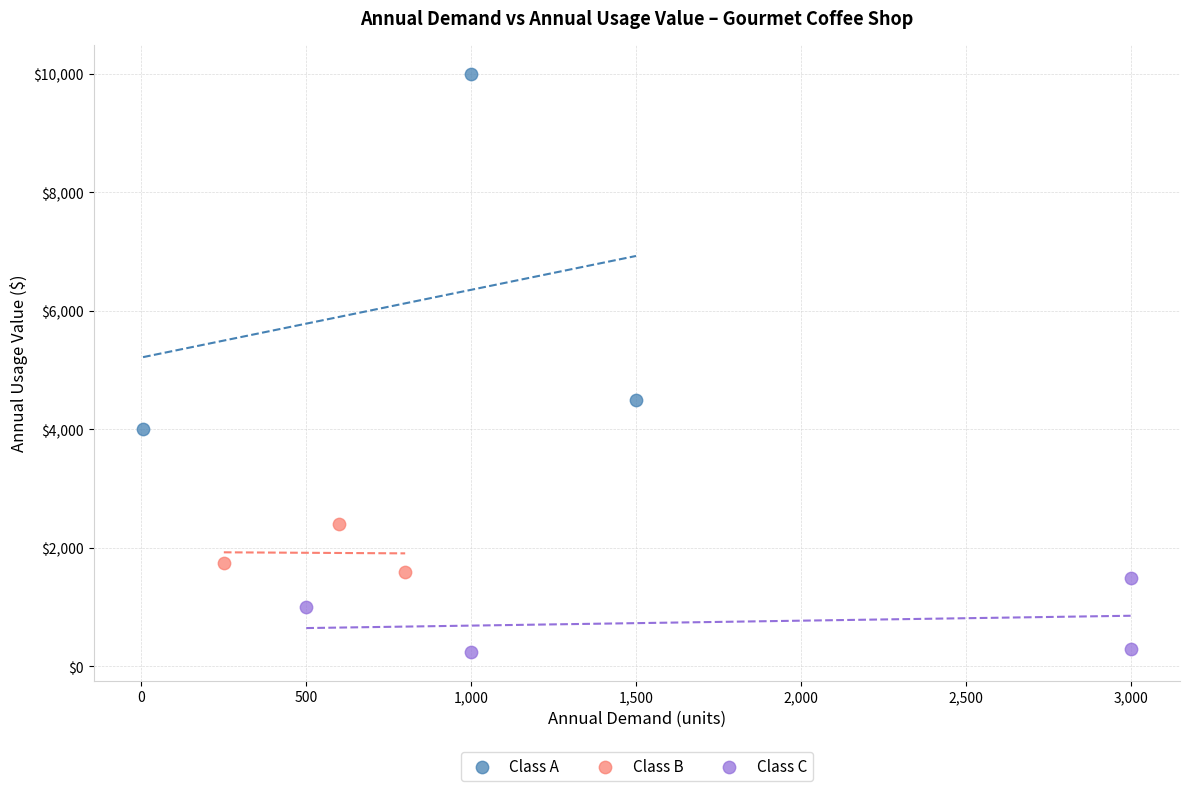

Which series contains the lowest Y value?

Class C